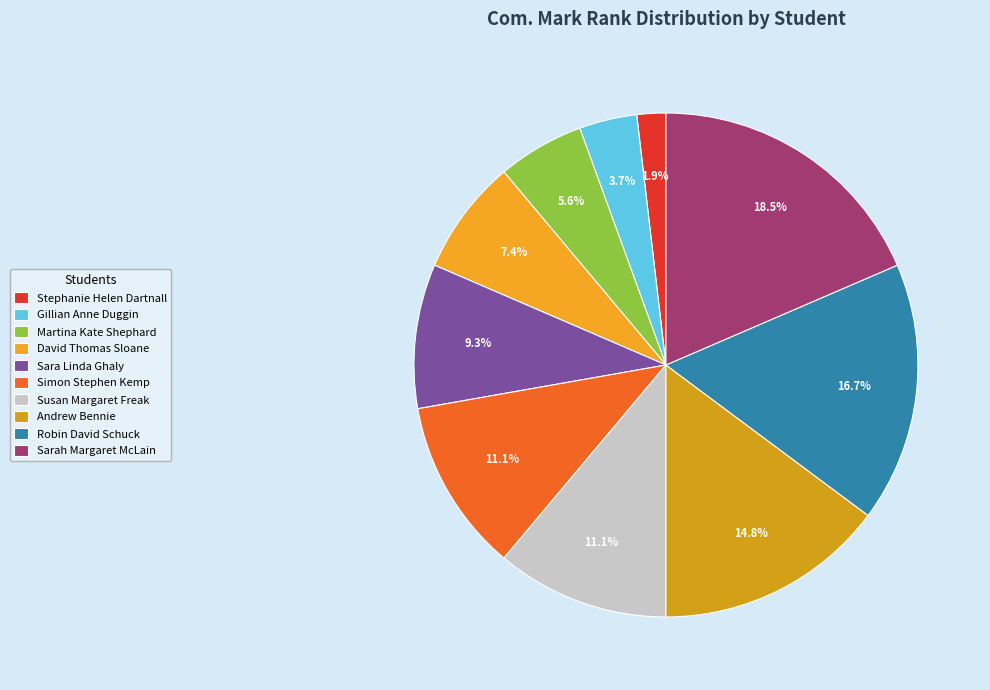

Rank the categories by value from highest to lowest.

Sarah Margaret McLain, Robin David Schuck, Andrew Bennie, Simon Stephen Kemp, Susan Margaret Freak, Sara Linda Ghaly, David Thomas Sloane, Martina Kate Shephard, Gillian Anne Duggin, Stephanie Helen Dartnall